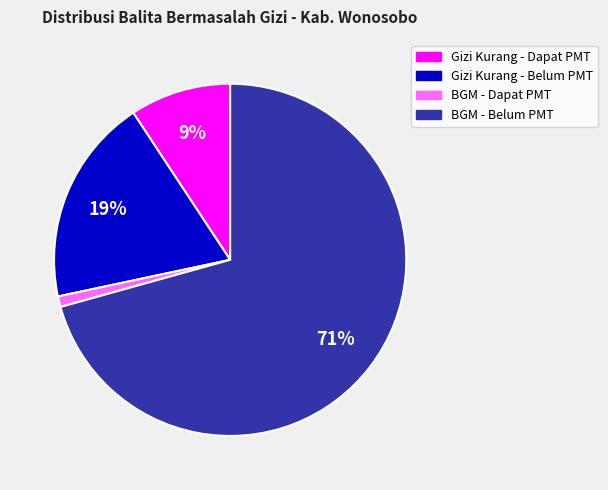

Rank the categories by value from lowest to highest.

BGM - Dapat PMT, Gizi Kurang - Dapat PMT, Gizi Kurang - Belum PMT, BGM - Belum PMT